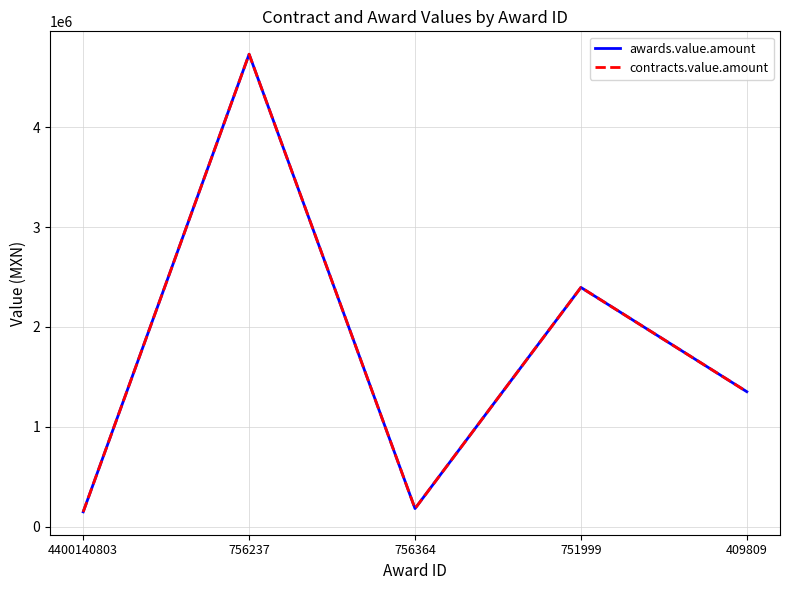

True or false: awards.value.amount and contracts.value.amount intersect in this chart.

False